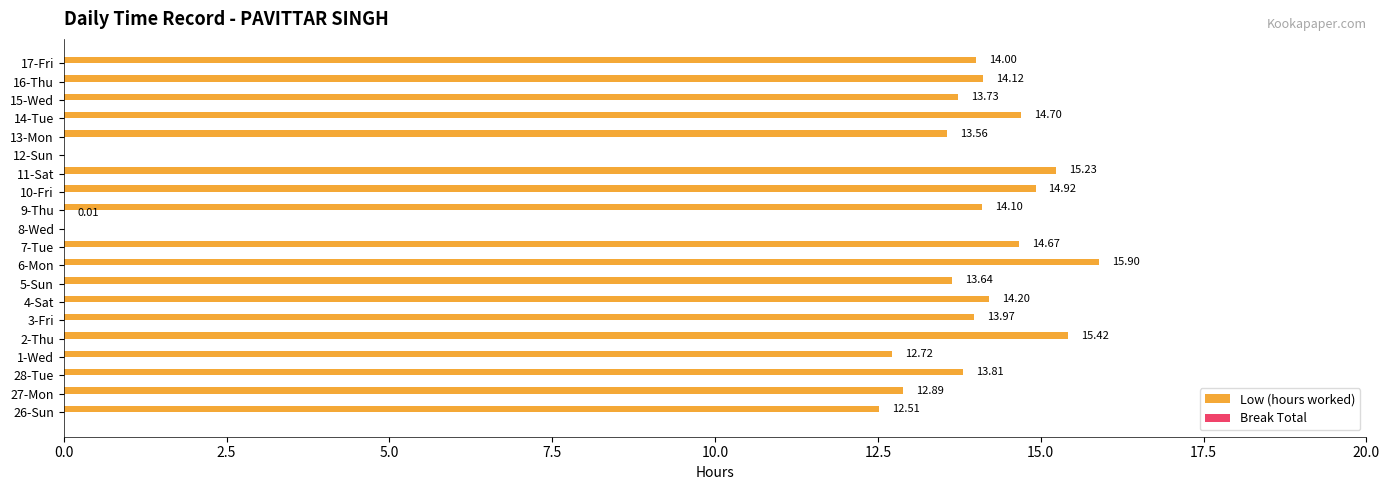

What is the total value across all series at 15-Wed?

13.7